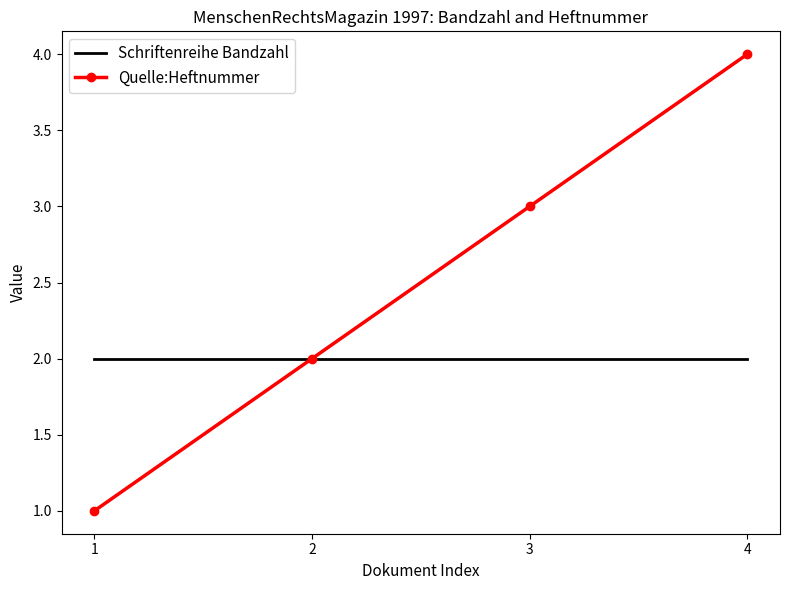

What is the minimum value for Quelle:Heftnummer?

1